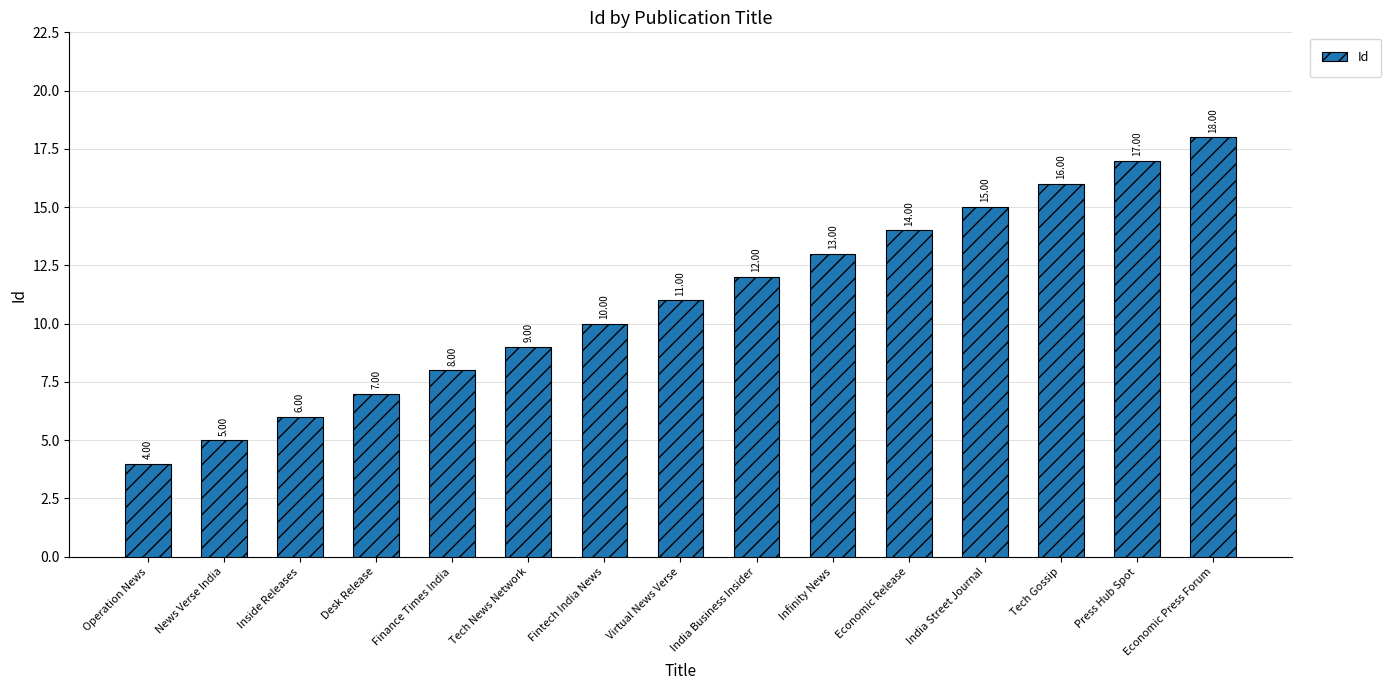

True or false: the data shows 17 at Press Hub Spot.

True